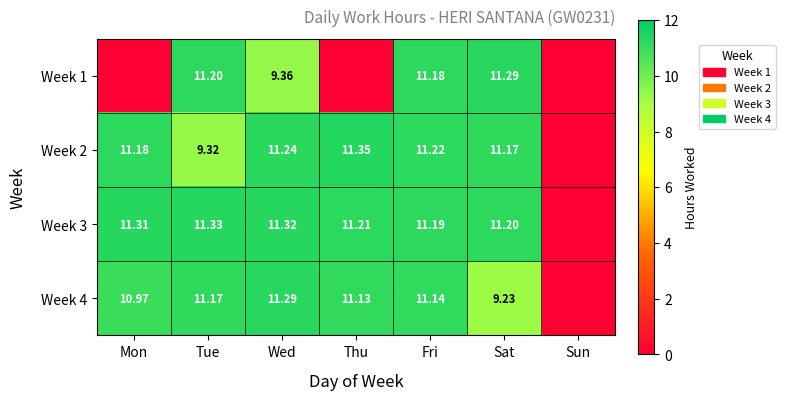

How many series are shown in this chart?

4